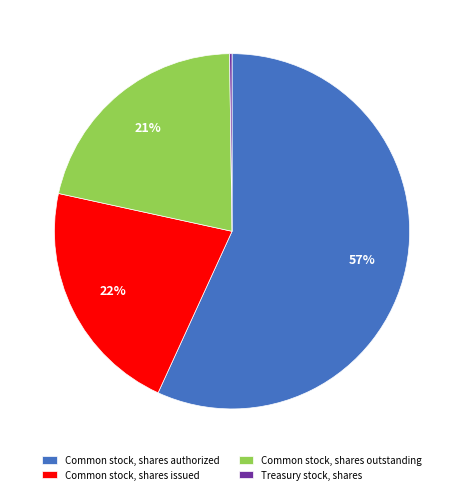

To the nearest percent, what portion does Common stock, shares authorized represent?

57%